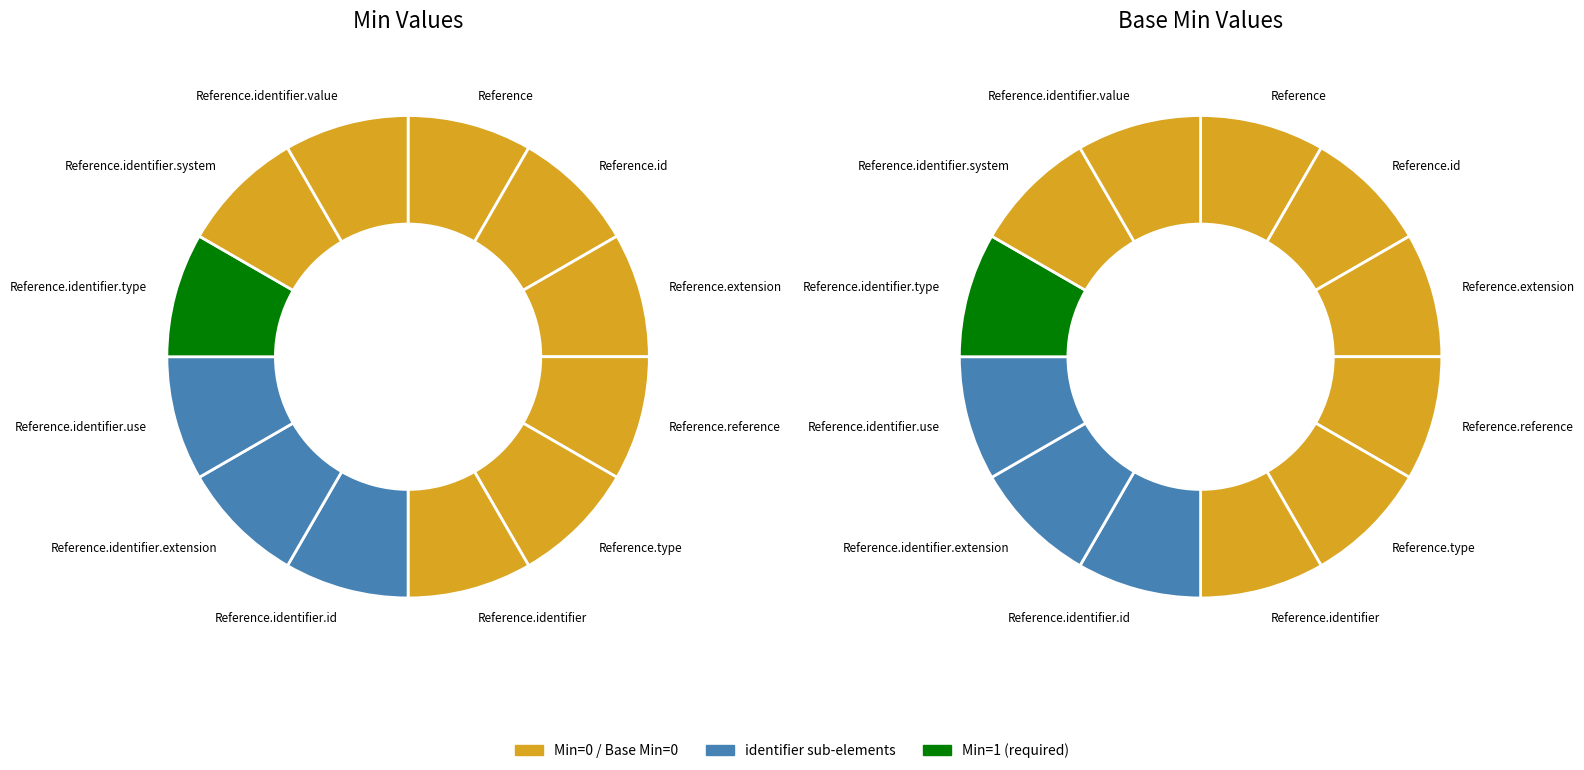

Is there a majority slice in this chart?

No